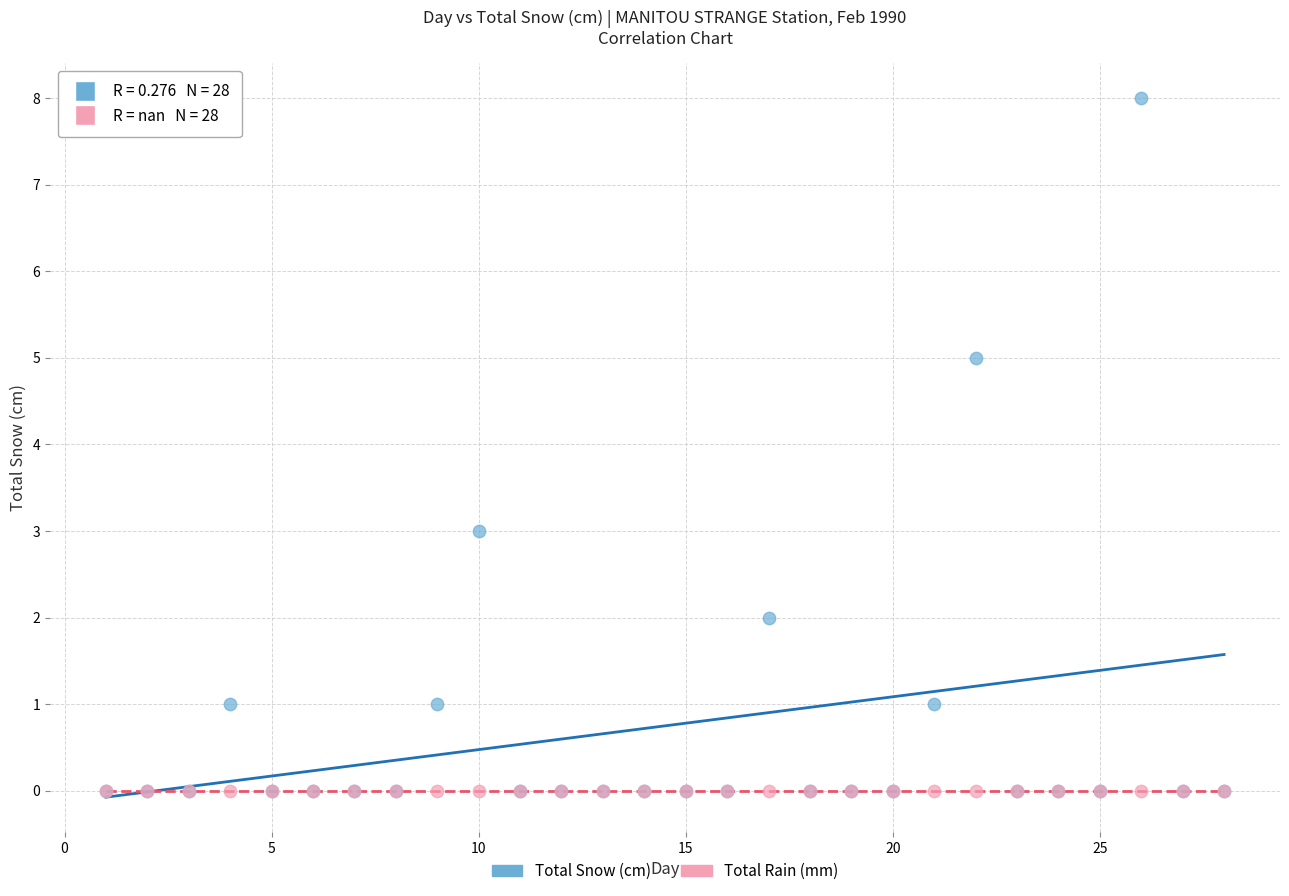

Which series contains the highest Y value?

Total Snow (cm)